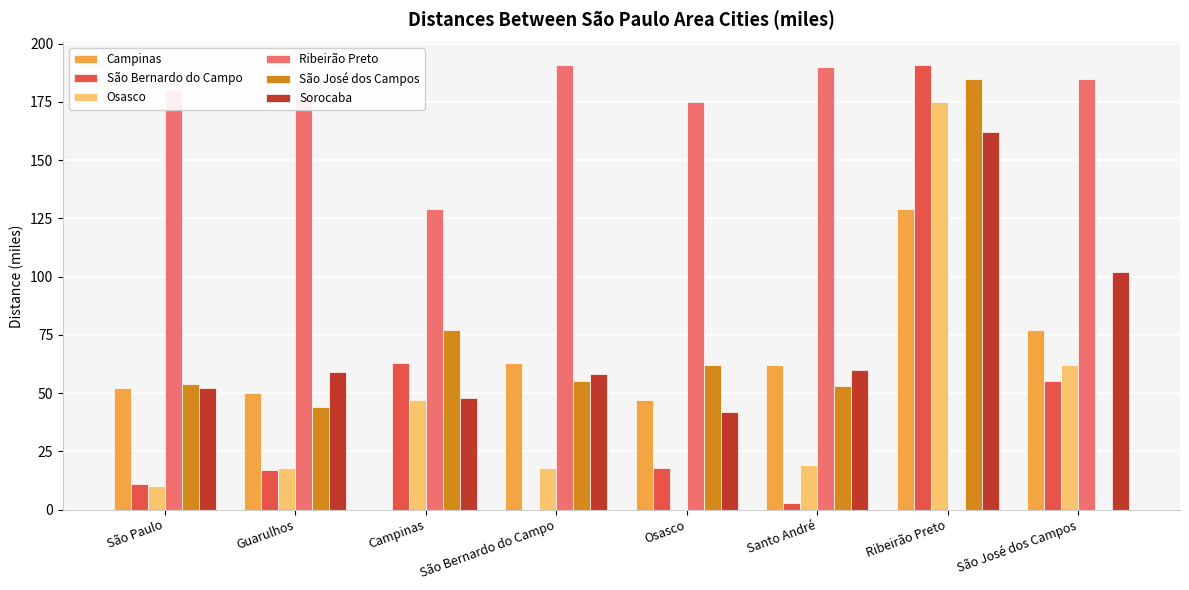

Are the bars grouped side by side (vs. stacked)?

Yes